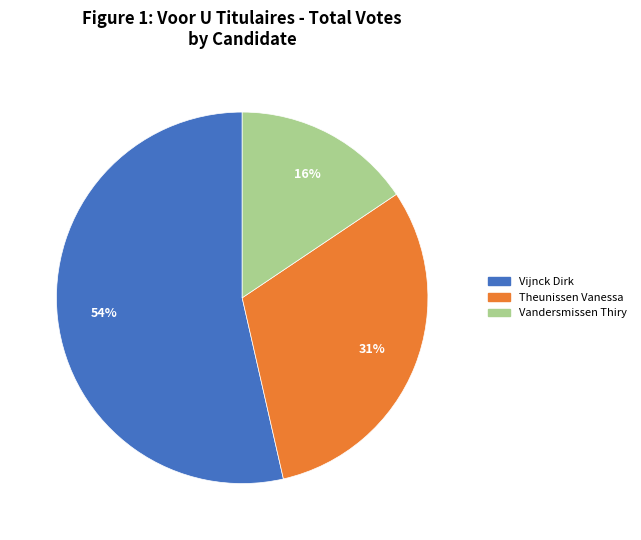

To the nearest percent, what portion does Vandersmissen Thiry represent?

16%